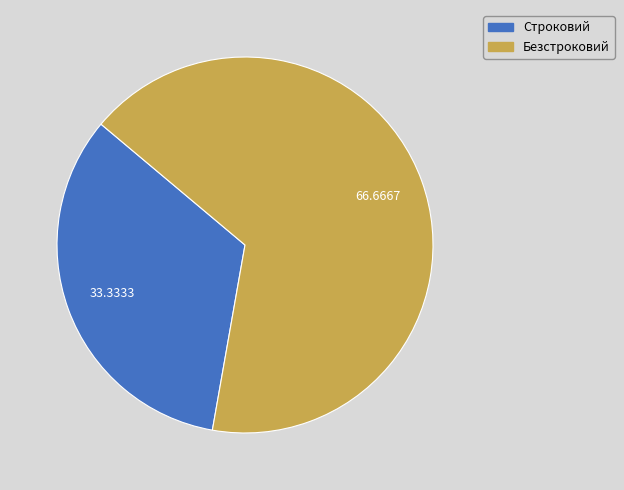

The Строковий slice represents 28% of the pie. True or false?

False